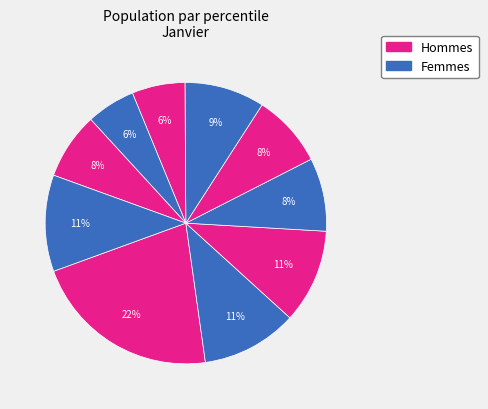

How many slices are in this pie chart?

10